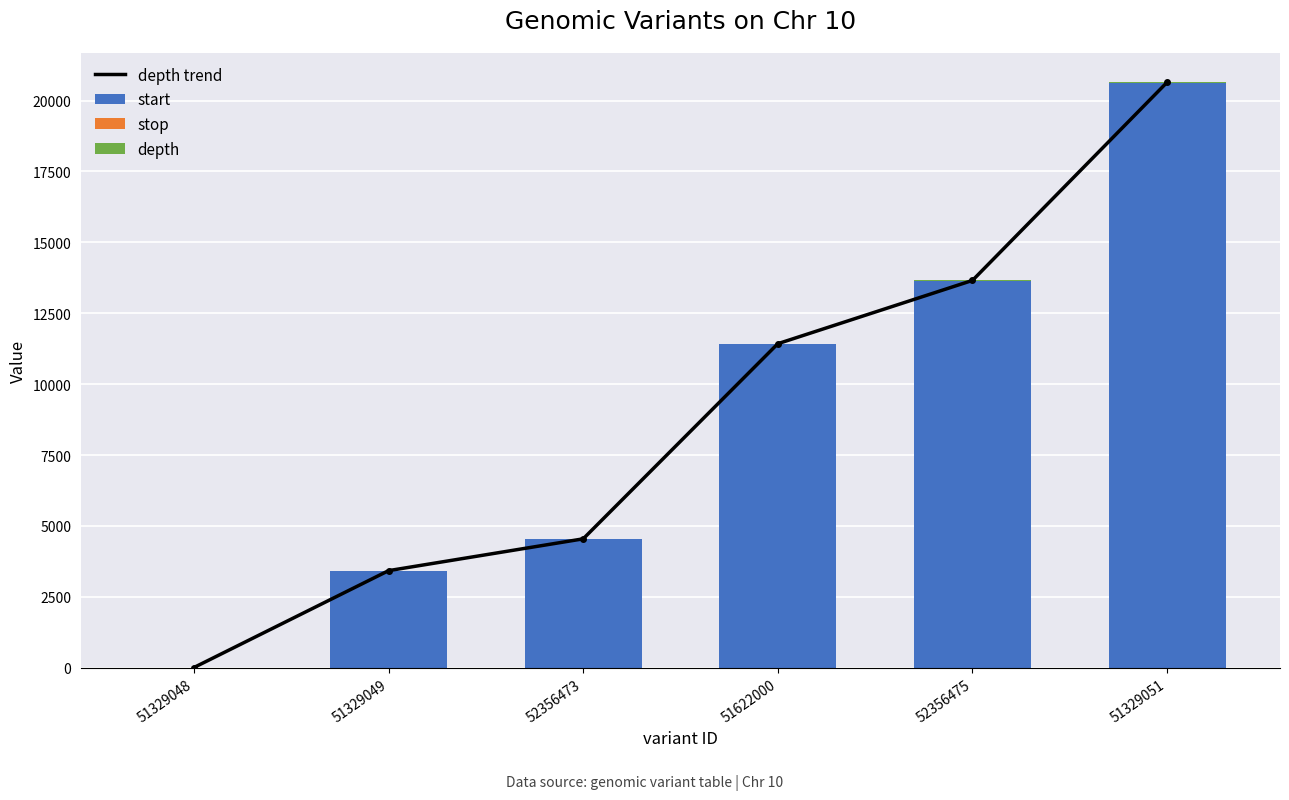

What is the sum of all start values?

53623